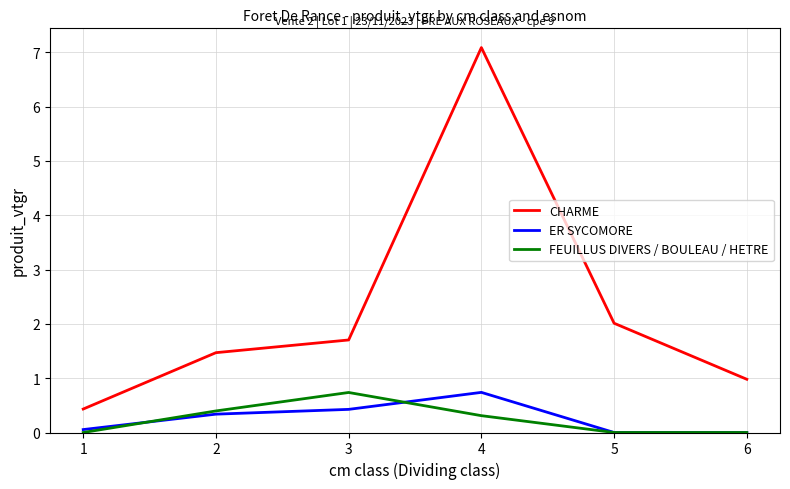

Which series has the widest spread of values?

CHARME